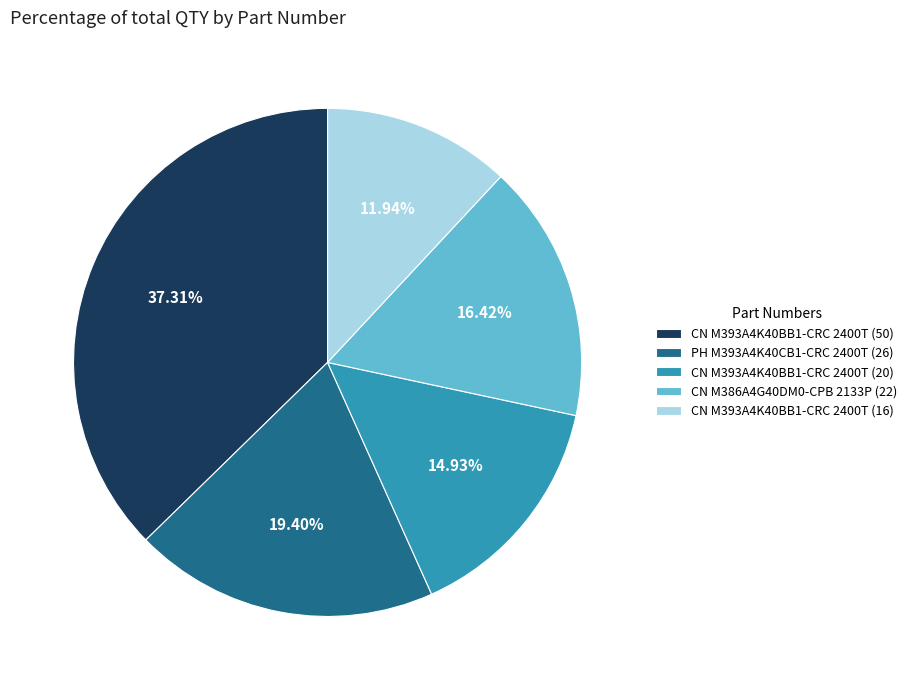

Which has a higher value, CN M393A4K40BB1-CRC 2400T (50) or PH M393A4K40CB1-CRC 2400T (26)?

CN M393A4K40BB1-CRC 2400T (50)